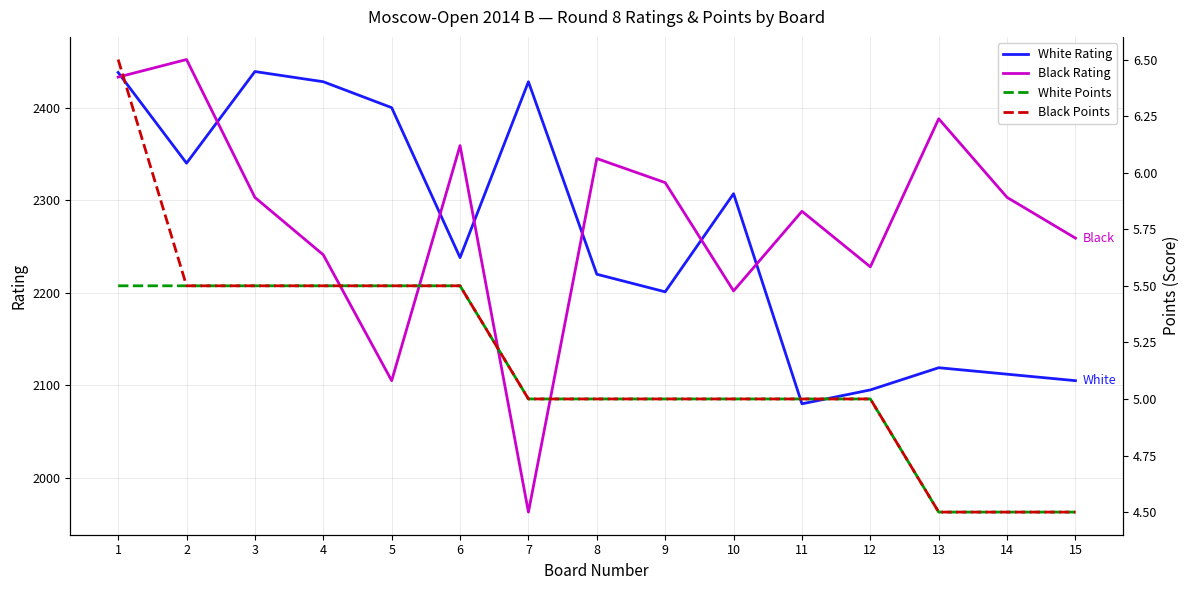

At which category is the sum across all series the highest?

1